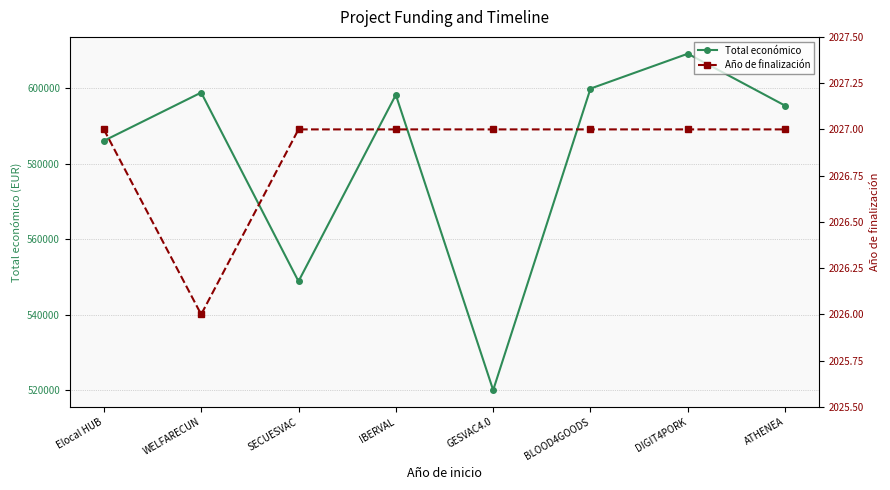

True or false: Total económico and Año de finalización intersect in this chart.

False